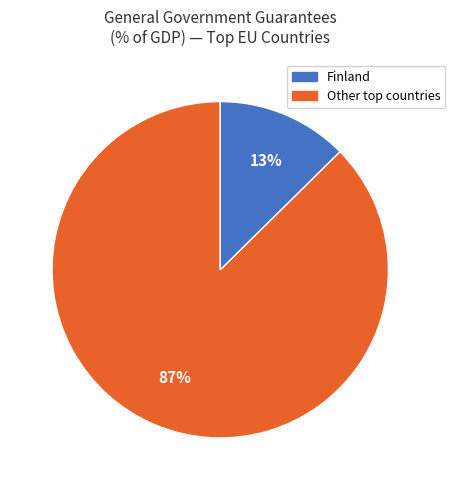

Count the number of slices in the pie.

2